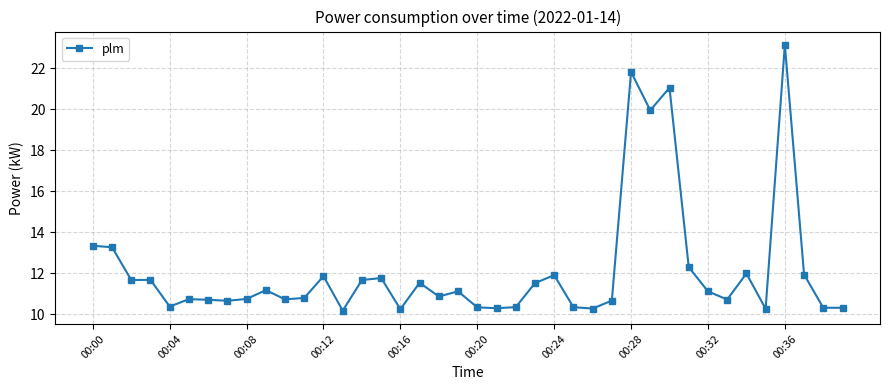

What is the greatest value displayed?

23.1